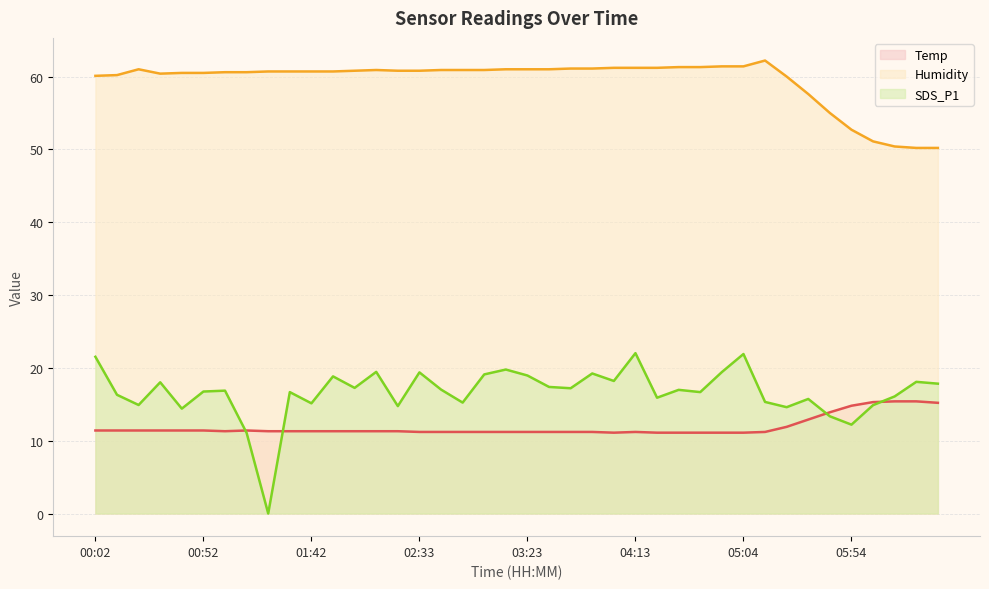

At how many categories does at least one series exceed 35?

40